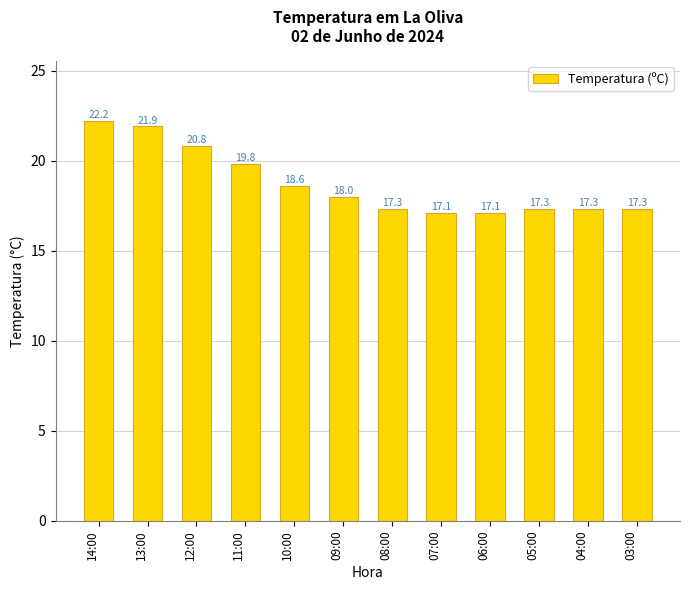

What is the ratio of the value at 03:00 to the value at 10:00?

0.9